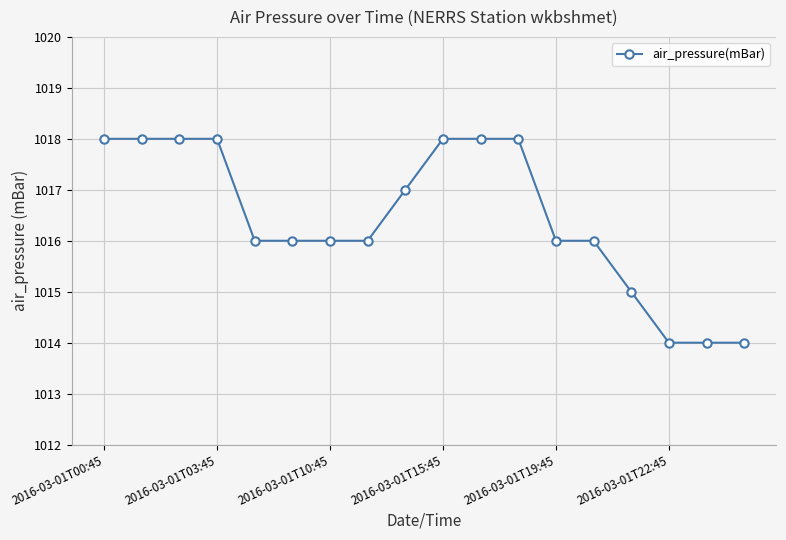

How many lines are shown in the chart?

1